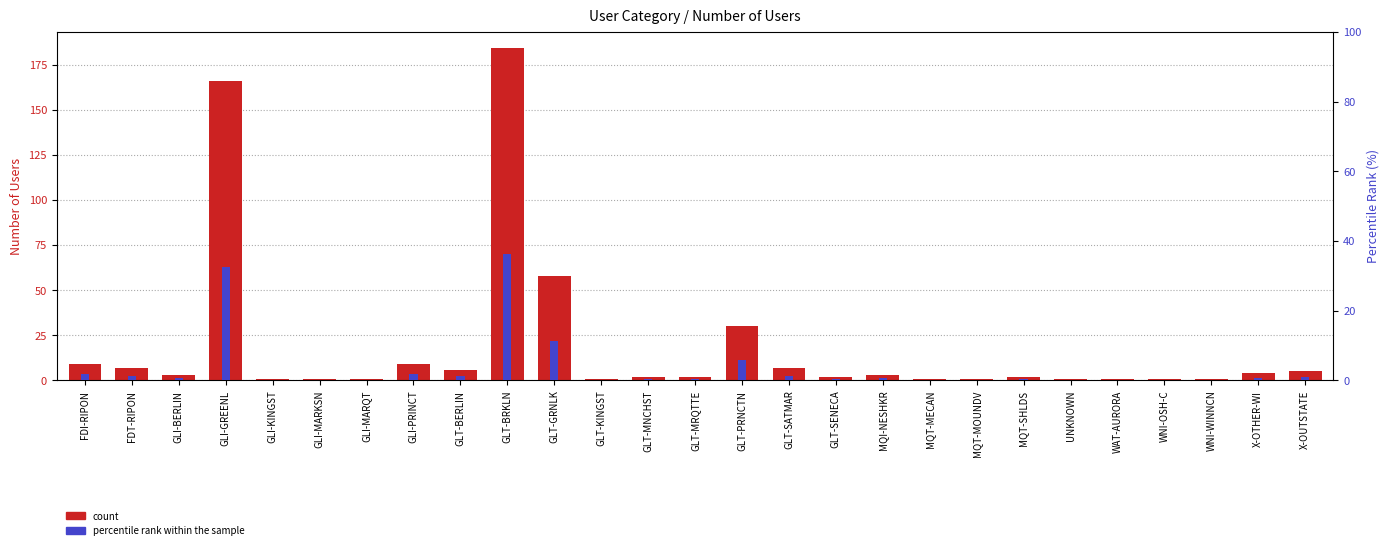

Rank the categories by percentile rank within the sample value from highest to lowest.

GLT-BRKLN, GLI-GREENL, GLT-GRNLK, GLT-PRNCTN, FDI-RIPON, GLI-PRINCT, FDT-RIPON, GLT-SATMAR, GLT-BERLIN, X-OUTSTATE, X-OTHER-WI, GLI-BERLIN, MQI-NESHKR, GLT-MNCHST, GLT-MRQTTE, GLT-SENECA, MQT-SHLDS, GLI-KINGST, GLI-MARKSN, GLI-MARQT, GLT-KINGST, MQT-MECAN, MQT-MOUNDV, UNKNOWN, WAT-AURORA, WNI-OSH-C, WNI-WINNCN